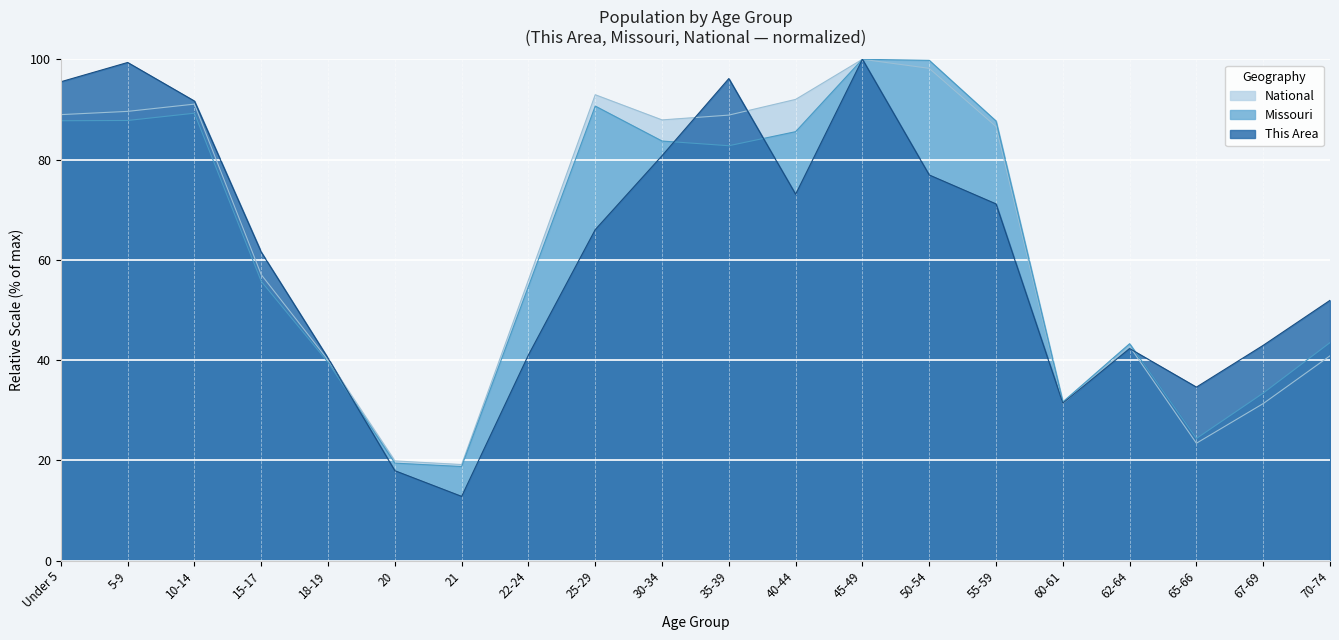

What is the difference between the maximum and minimum values in the National series?

80.8